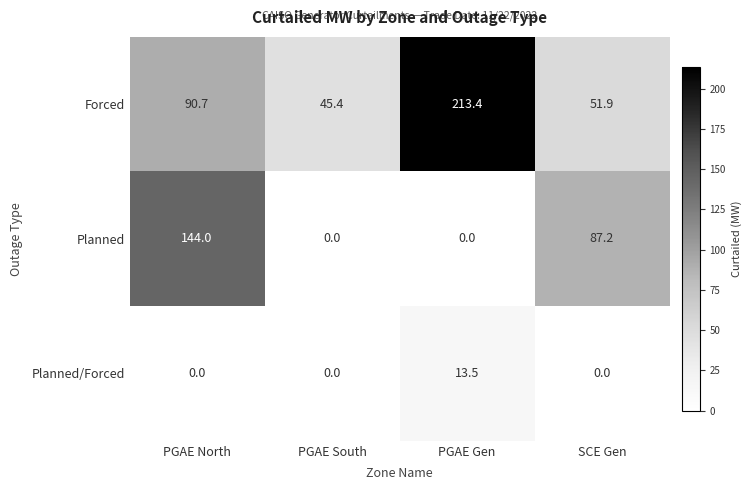

Which series has the largest total across all categories?

Forced